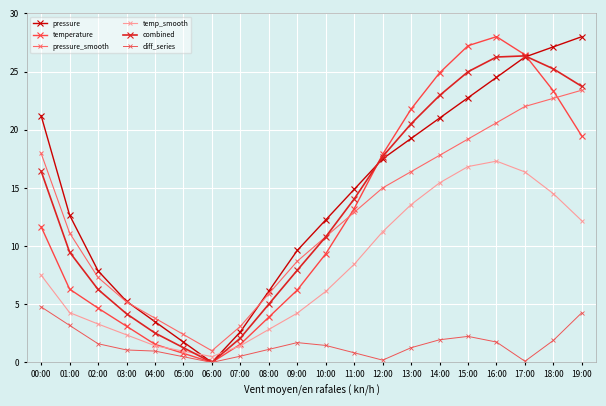

What is the total value across all series at 17:00?

117.5